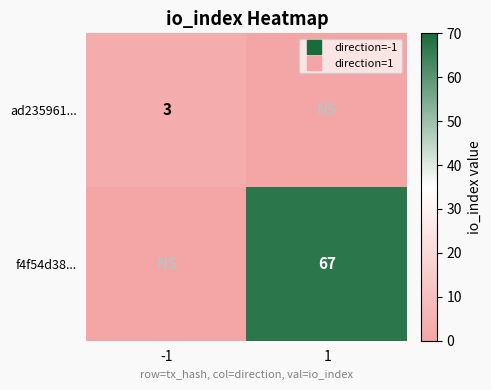

What is the average value of the ad235961... series?

2